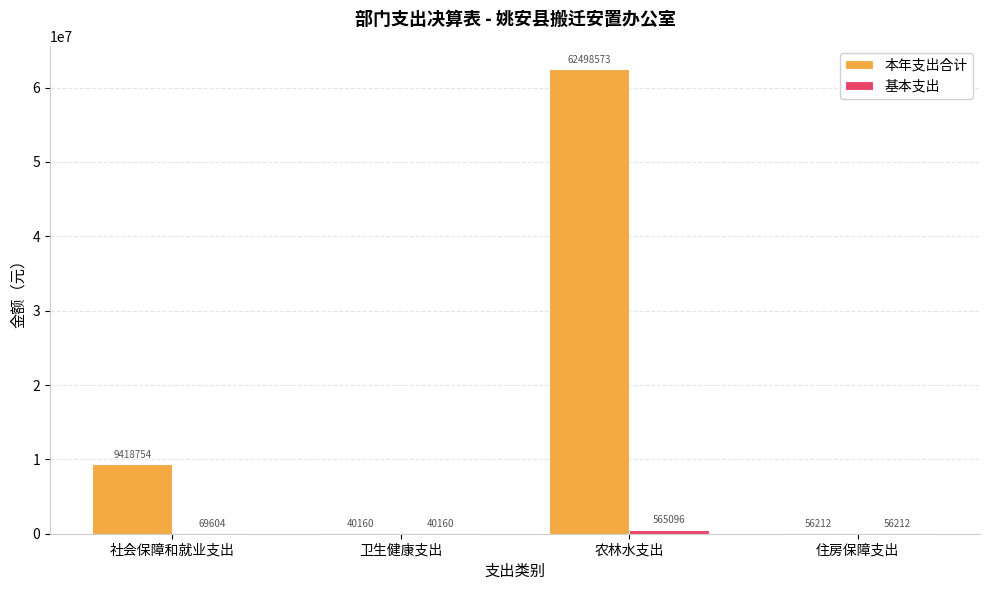

True or false: 本年支出合计 has a value of 62498572.9 at 农林水支出.

True